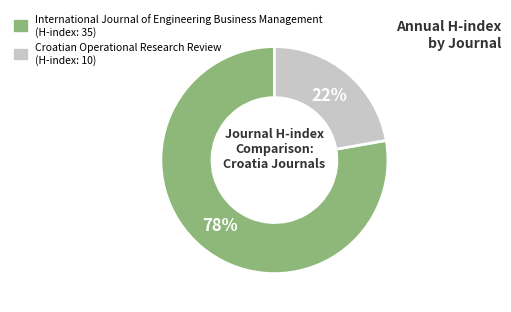

What is the majority slice?

International Journal of Engineering Business Management